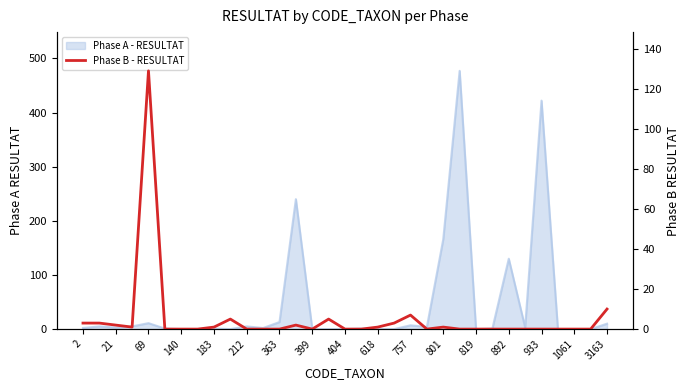

How many lines are shown in the chart?

1